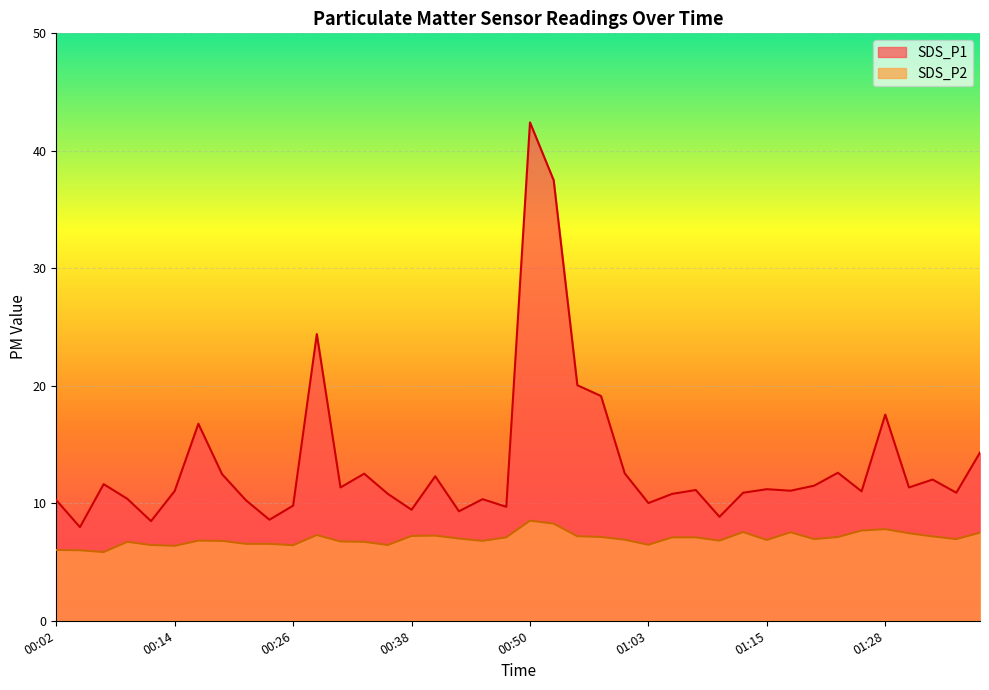

What is the sum of all SDS_P1 values?

534.8